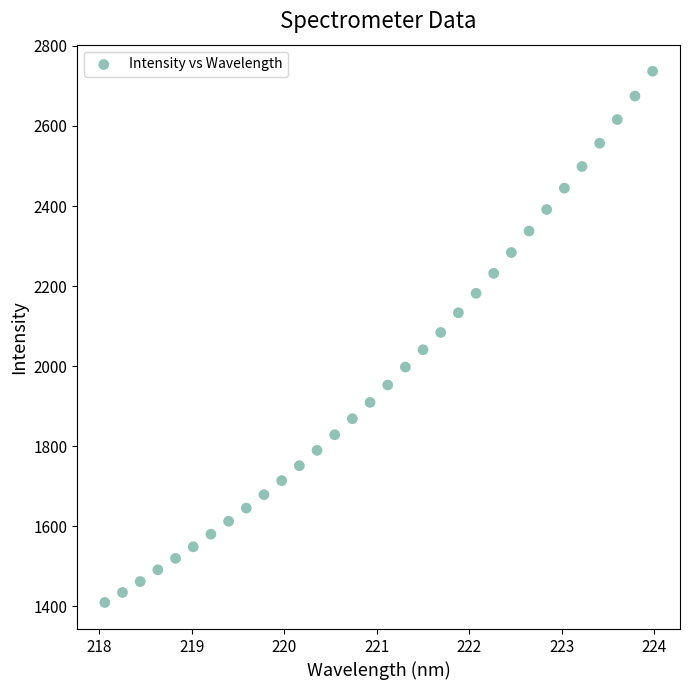

What is the range of Y values (max minus min)?

1326.7